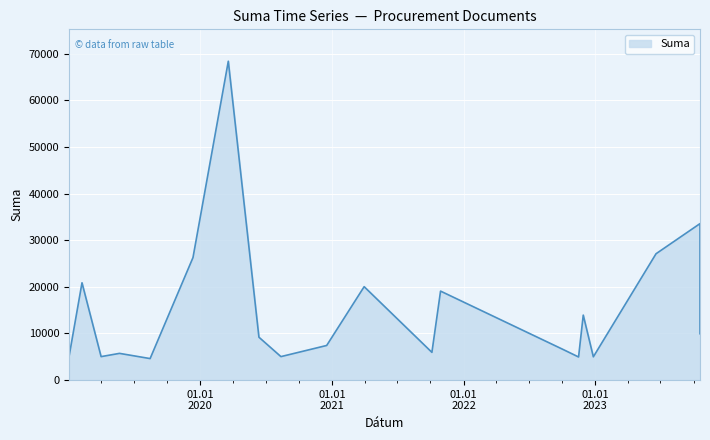

How many data points does each series have?

20